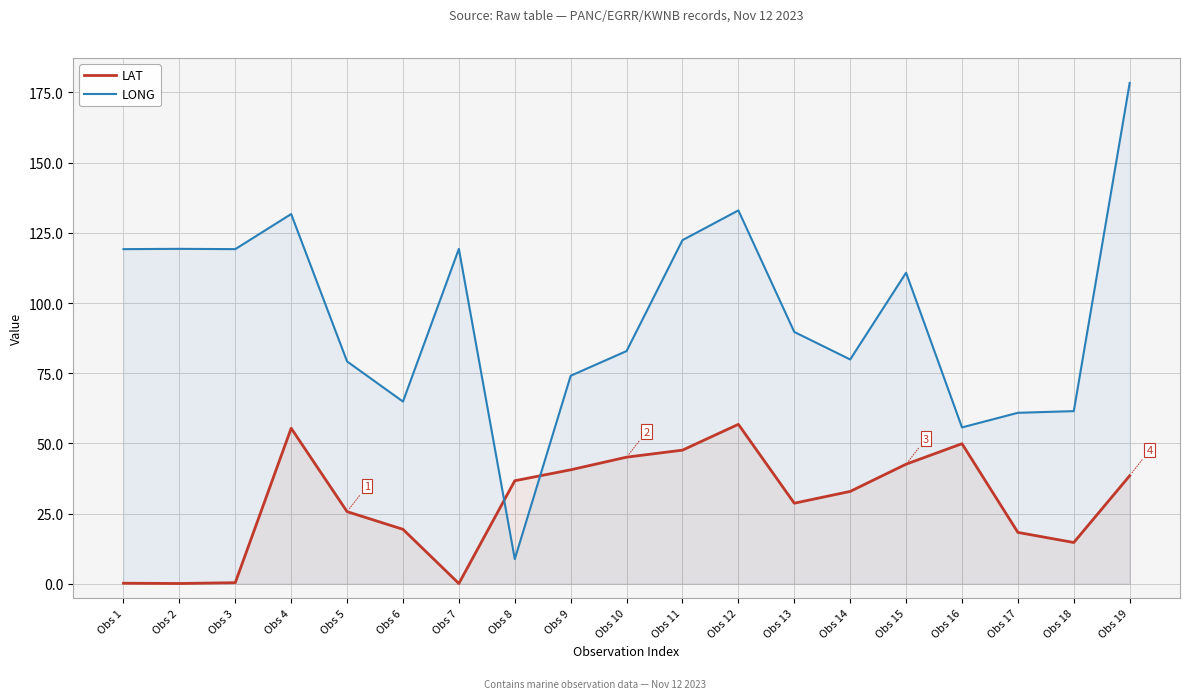

Rank the series at Obs 8 from lowest to highest value.

LONG, LAT